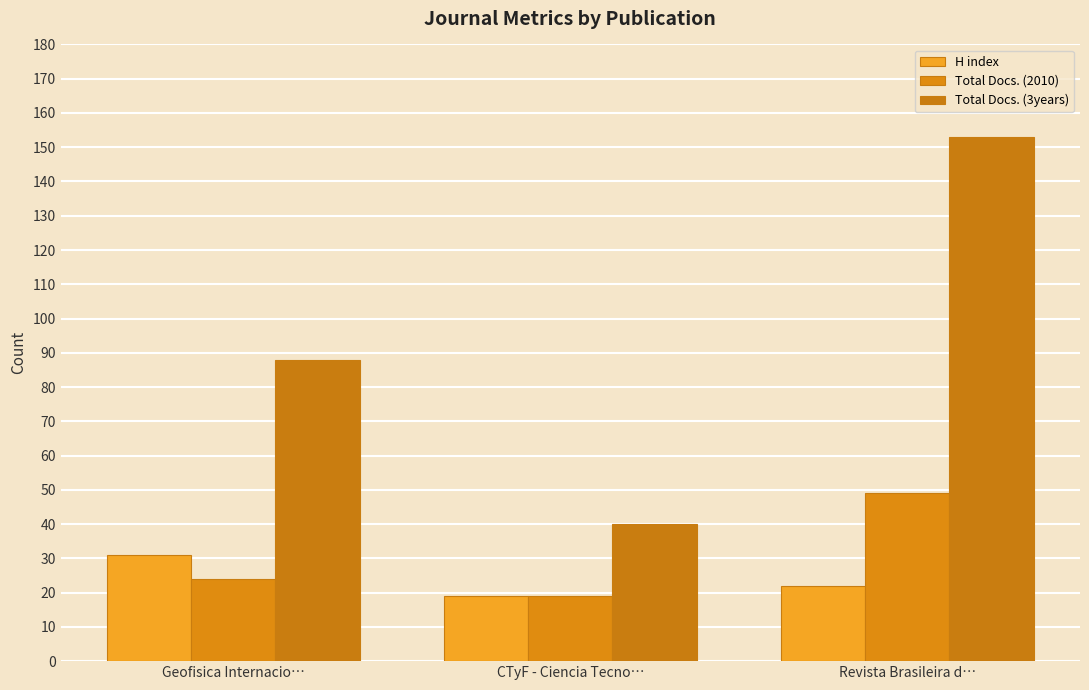

Which series has the widest spread of values?

Total Docs. (3years)